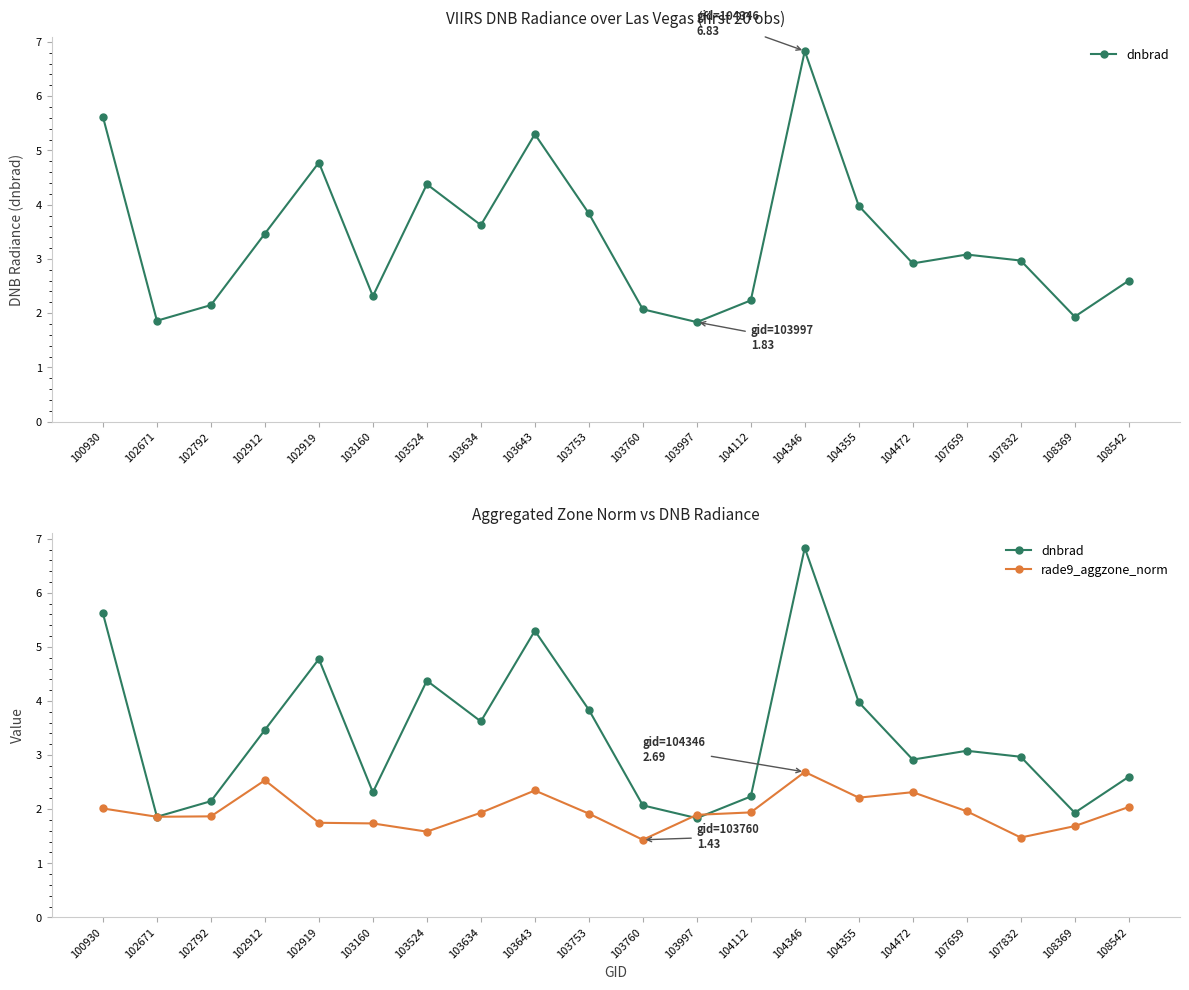

The value of rade9_aggzone_norm at 103524 is 0.4. True or false?

False